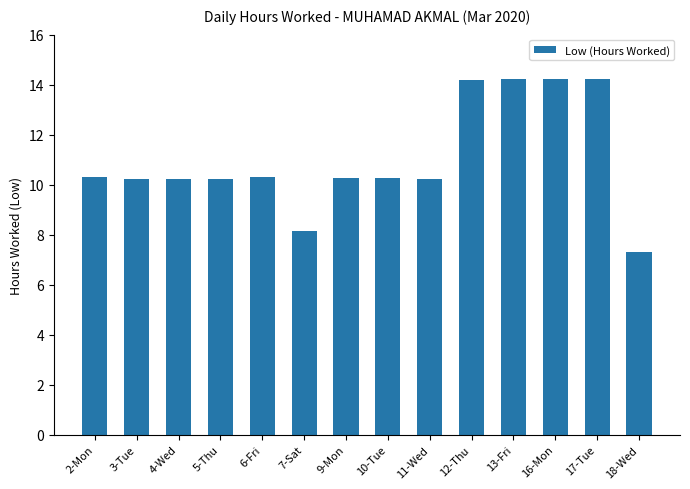

What is the maximum value shown in the chart?

14.2